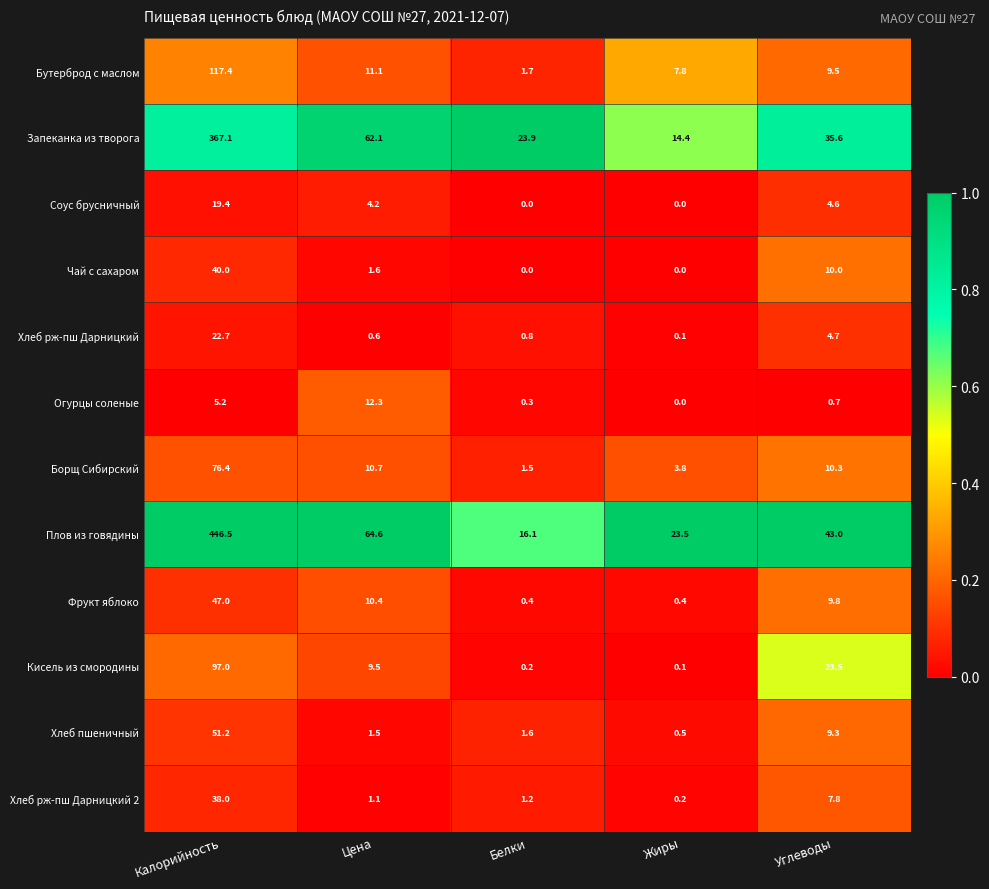

At which category is the sum across all series the highest?

Калорийность